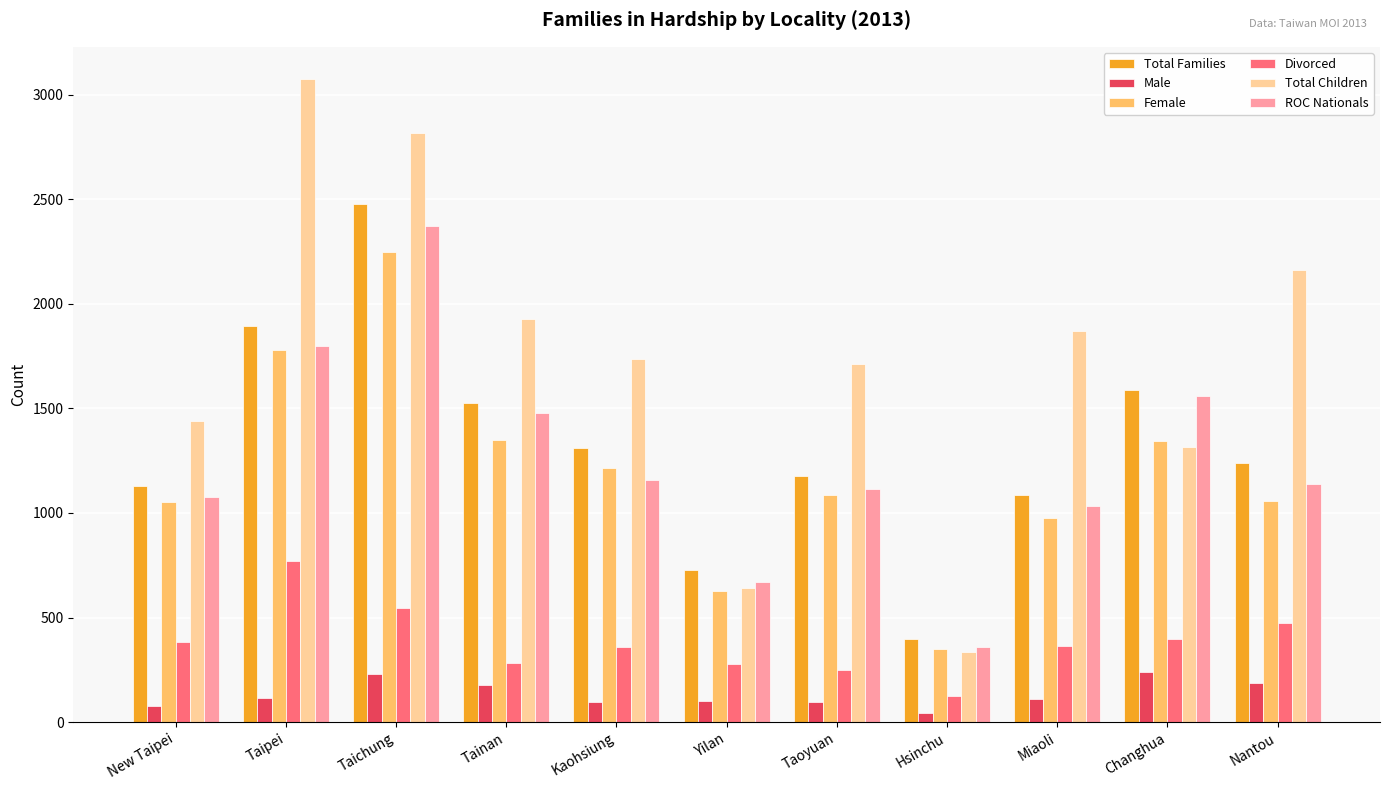

Which series changed the most between Yilan and Taoyuan?

Total Children